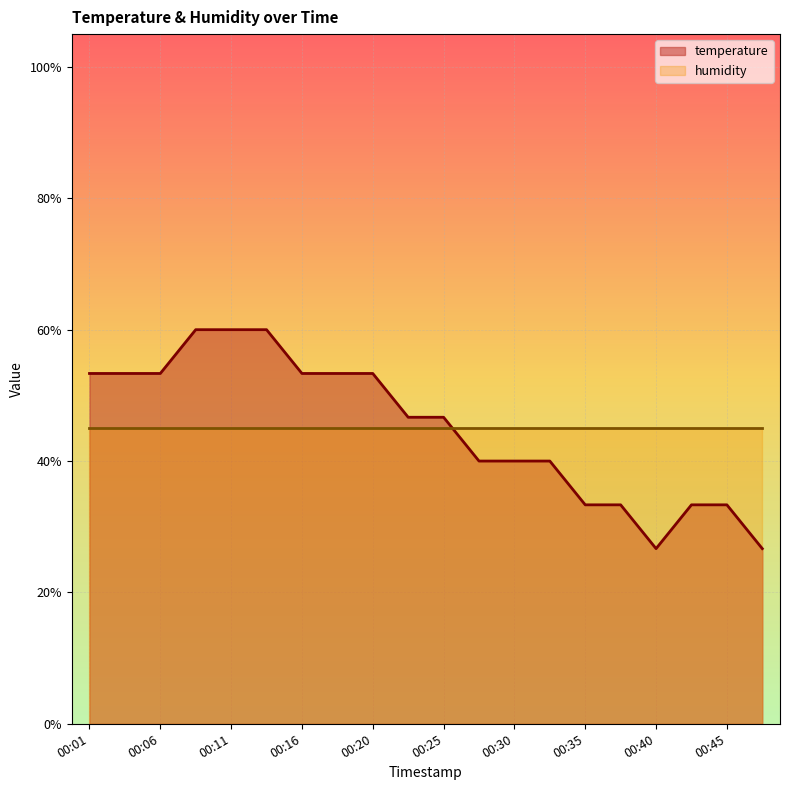

Reading left to right, list all the values displayed in this chart.

00:01=0.5	00:03=0.5	00:06=0.5	00:08=0.6	00:11=0.6	00:13=0.6	00:16=0.5	00:18=0.5	00:20=0.5	00:23=0.5	00:25=0.5	00:28=0.4	00:30=0.4	00:33=0.4	00:35=0.3	00:37=0.3	00:40=0.3	00:43=0.3	00:45=0.3	00:48=0.3